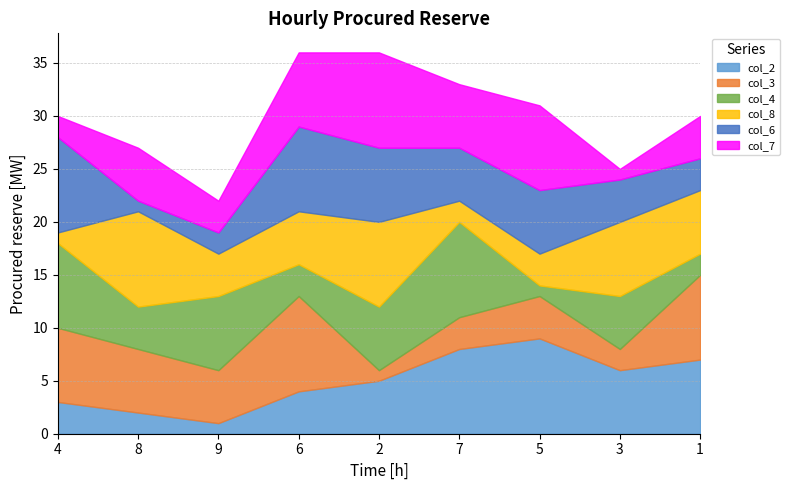

What is the value of the col_2 point at the 4th from the left?

4